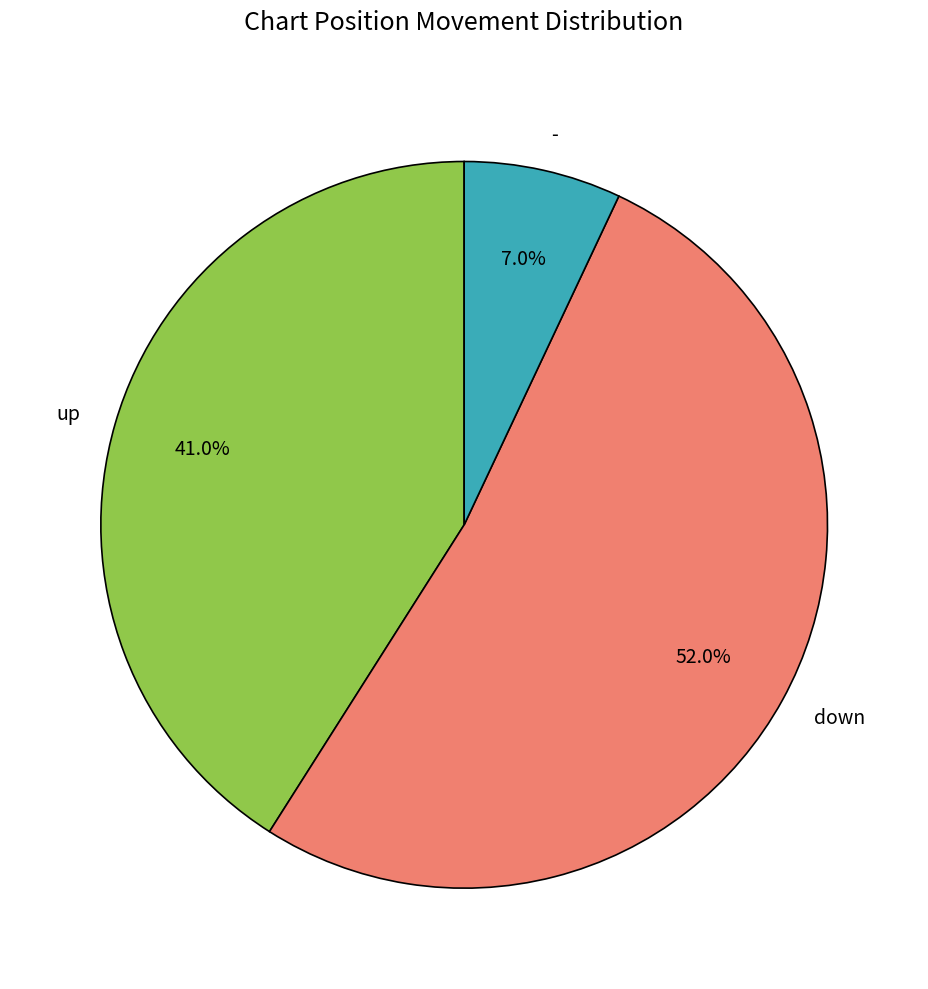

How many segments does this pie chart have?

3